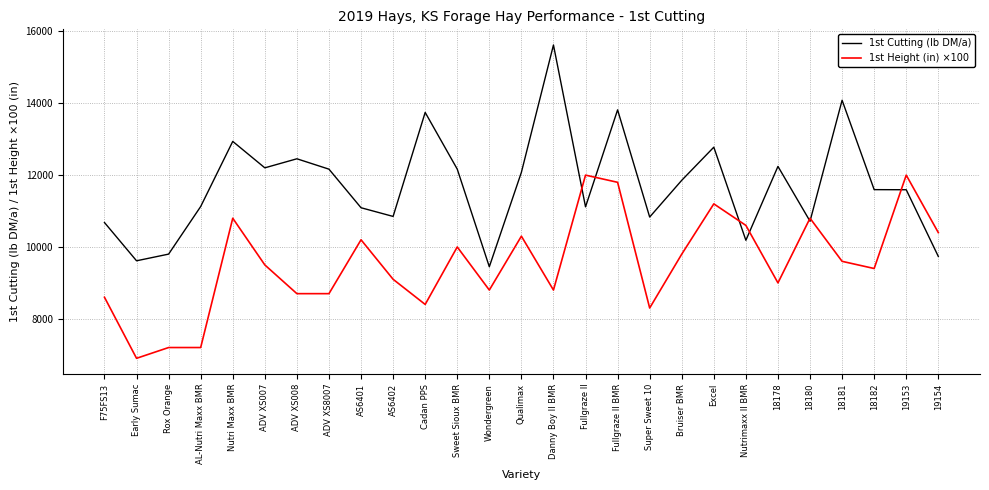

Which label corresponds to the largest value in the chart?

Danny Boy II BMR